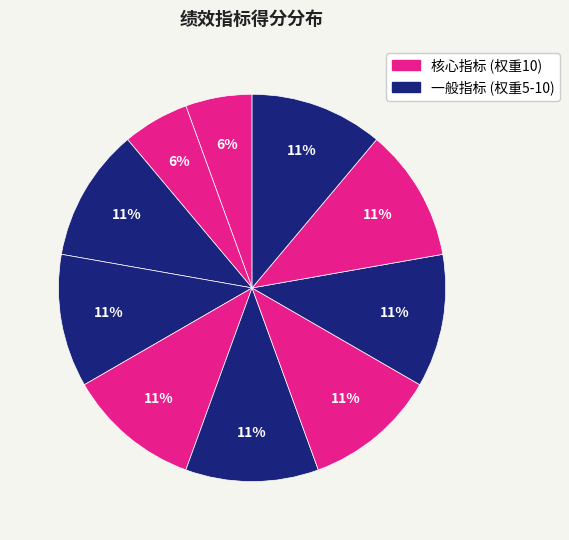

Count the number of slices in the pie.

10